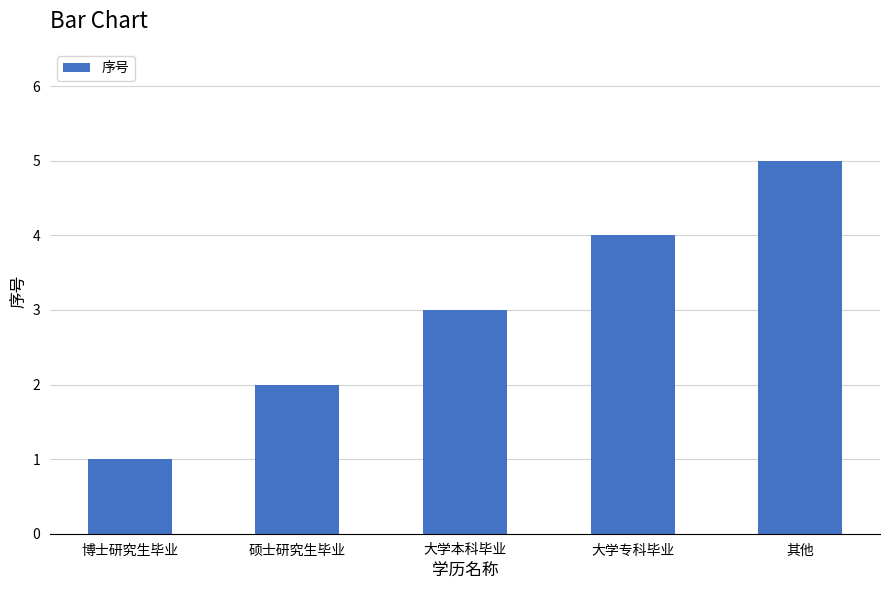

Read the value at 大学专科毕业.

4